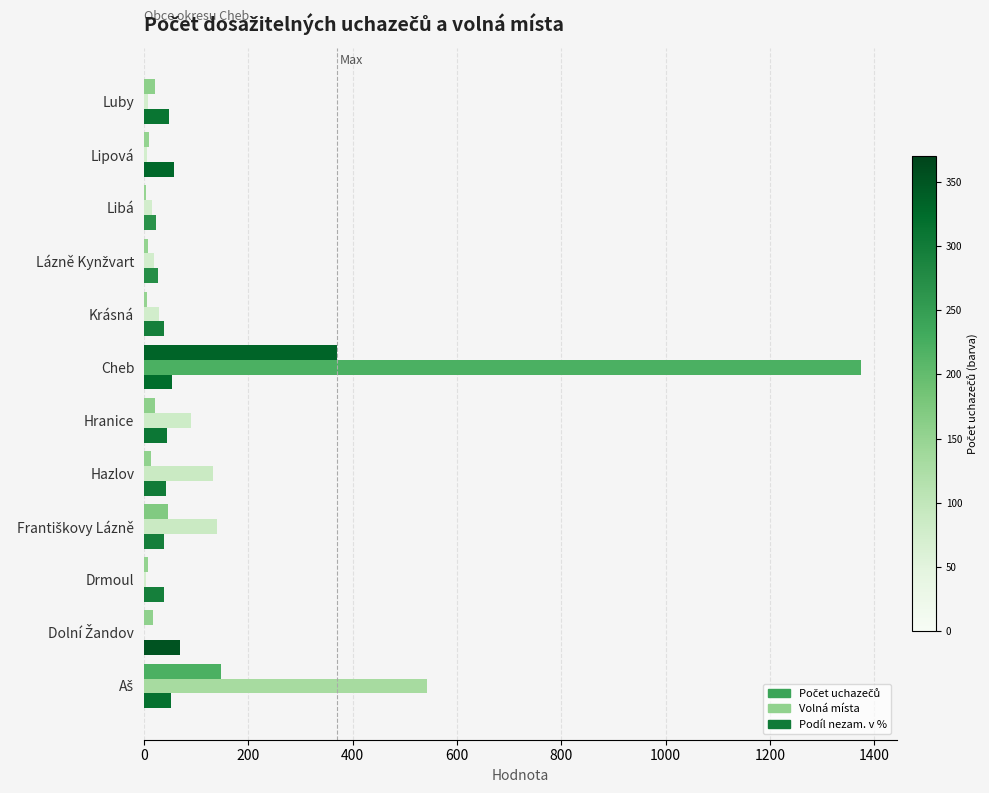

How many data points does each series have?

12